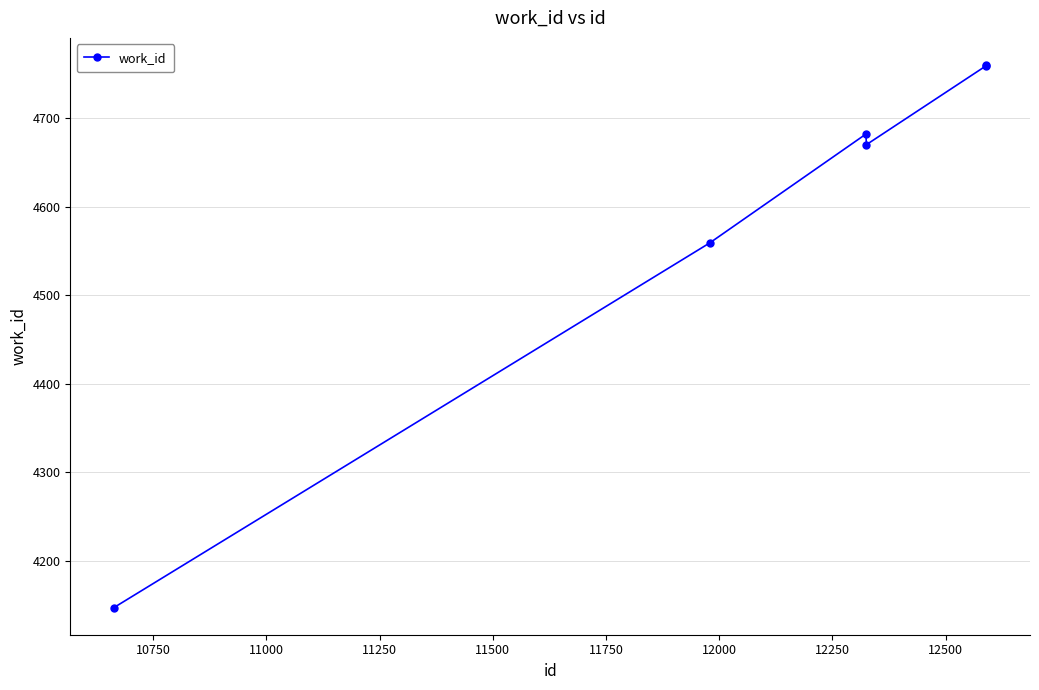

What is the difference between the maximum and minimum values?

613